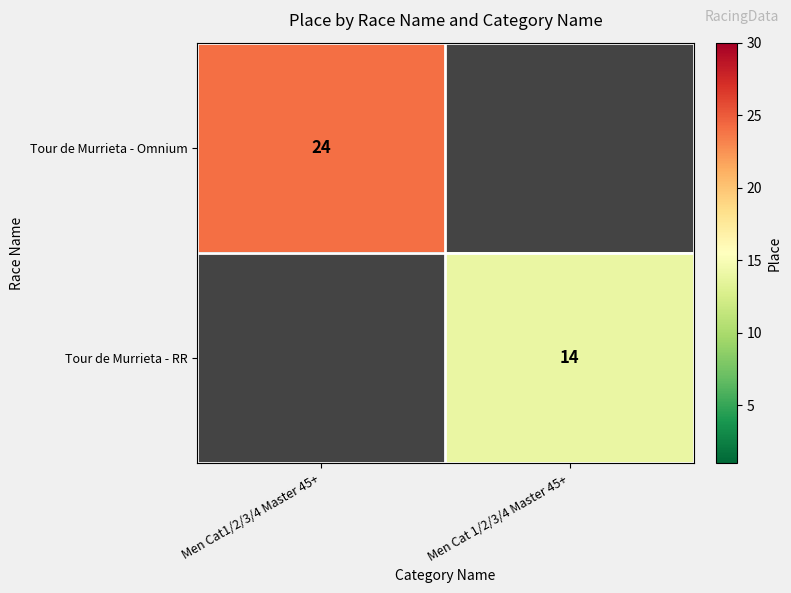

Is the value of Tour de Murrieta - RR at Men Cat 1/2/3/4 Master 45+ greater than the value of Tour de Murrieta - Omnium at Men Cat1/2/3/4 Master 45+?

No